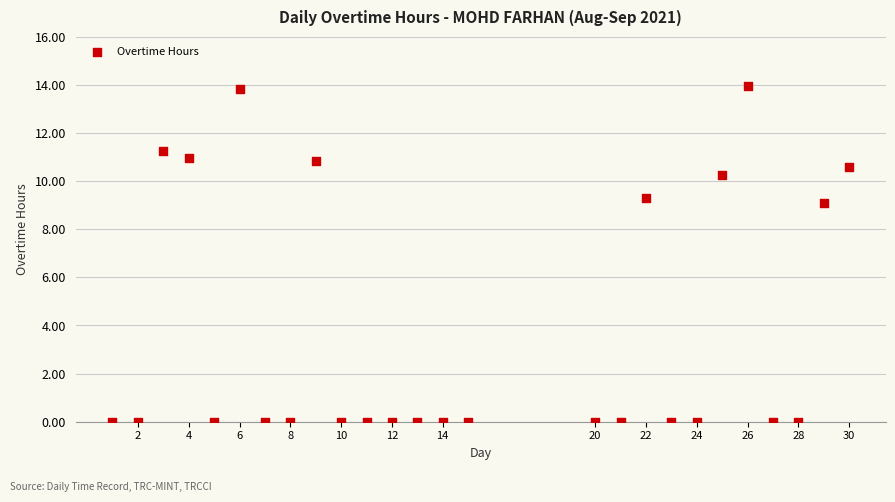

What Y value in the scatter plot is closest to 6?

9.1